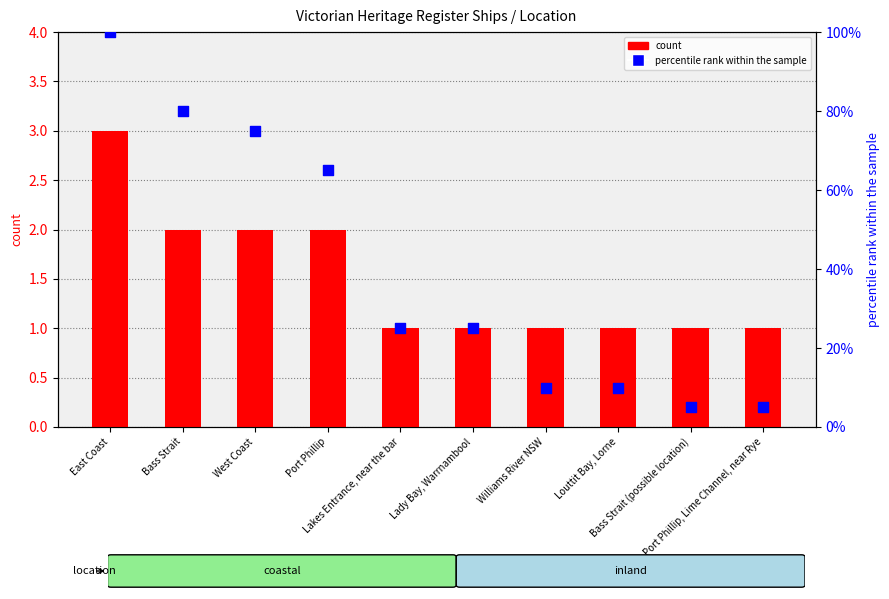

What is the total value across all series at Bass Strait?

82